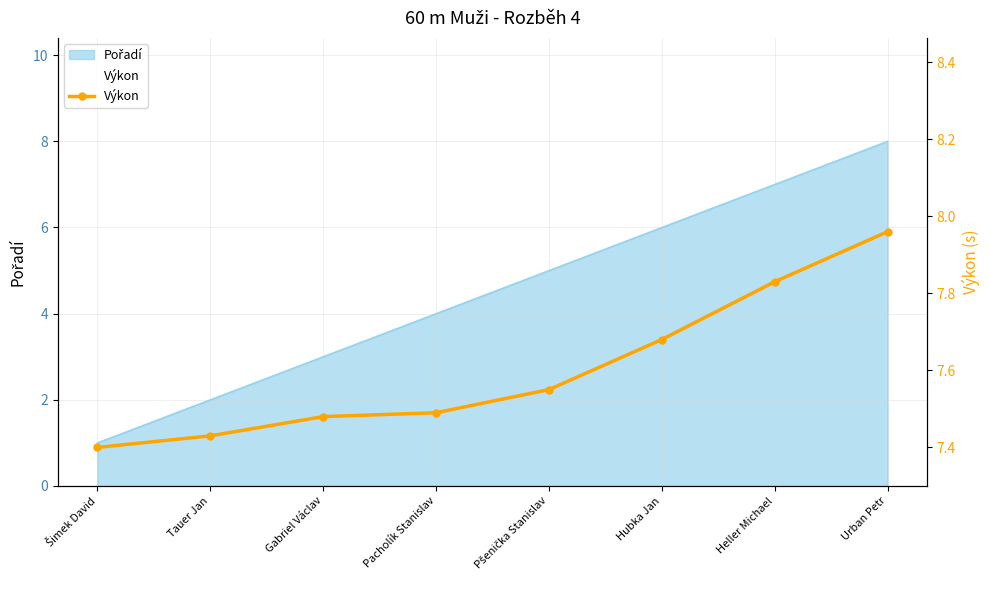

What is the label of the 3rd point from the right?

Hubka Jan